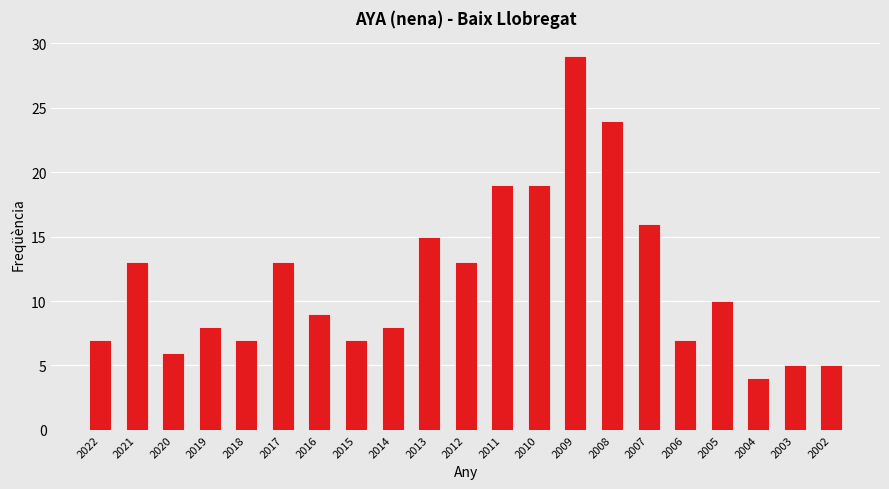

Reading right to left, what are all the values shown in this chart?

5	5	4	10	7	16	24	29	19	19	13	15	8	7	9	13	7	8	6	13	7